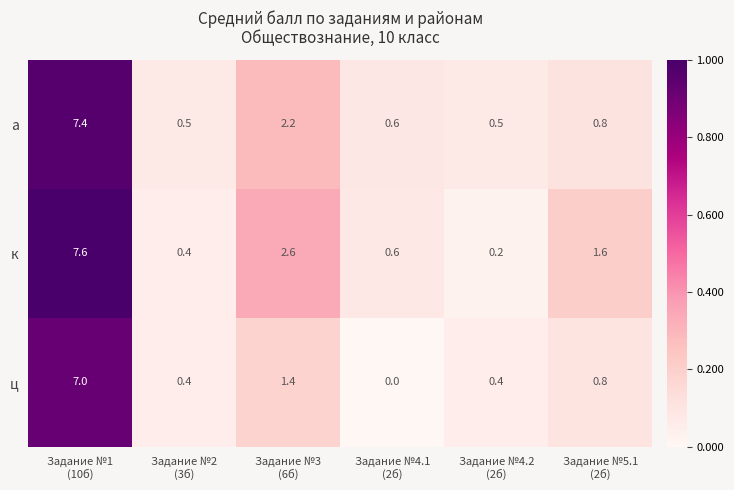

What is the difference between the maximum and second lowest values in the ц series?

6.6